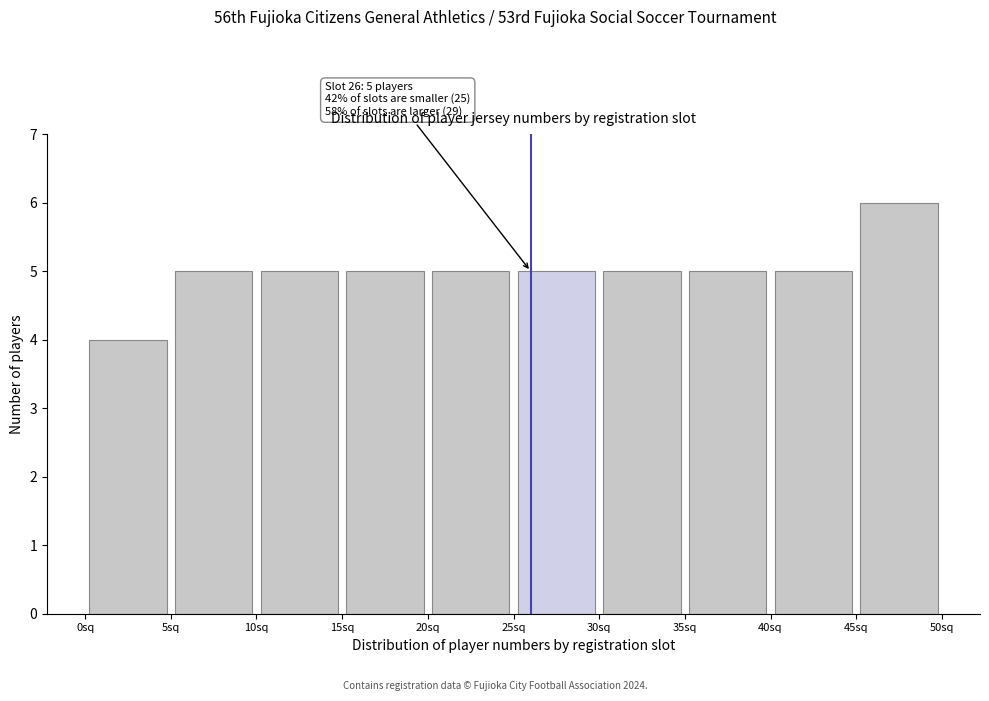

Which range on the x-axis has the tallest bar?

45 to 50